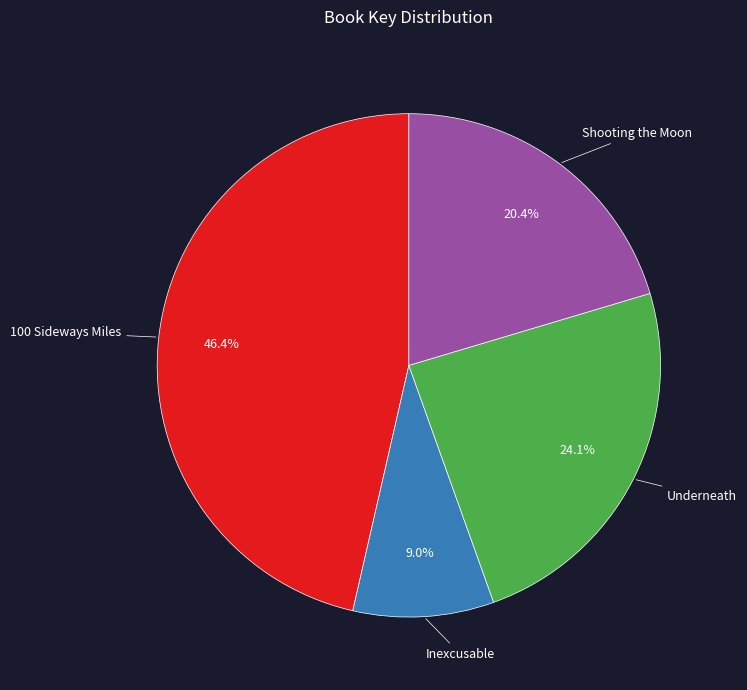

To the nearest percent, what portion does Shooting the Moon represent?

20%